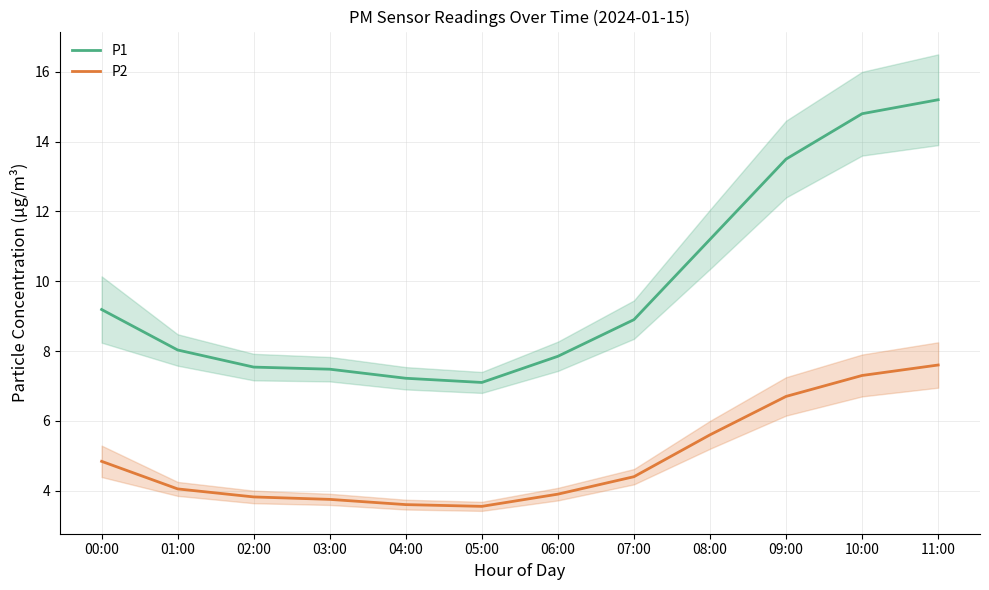

Where does the P2 series first go above 4?

00:00